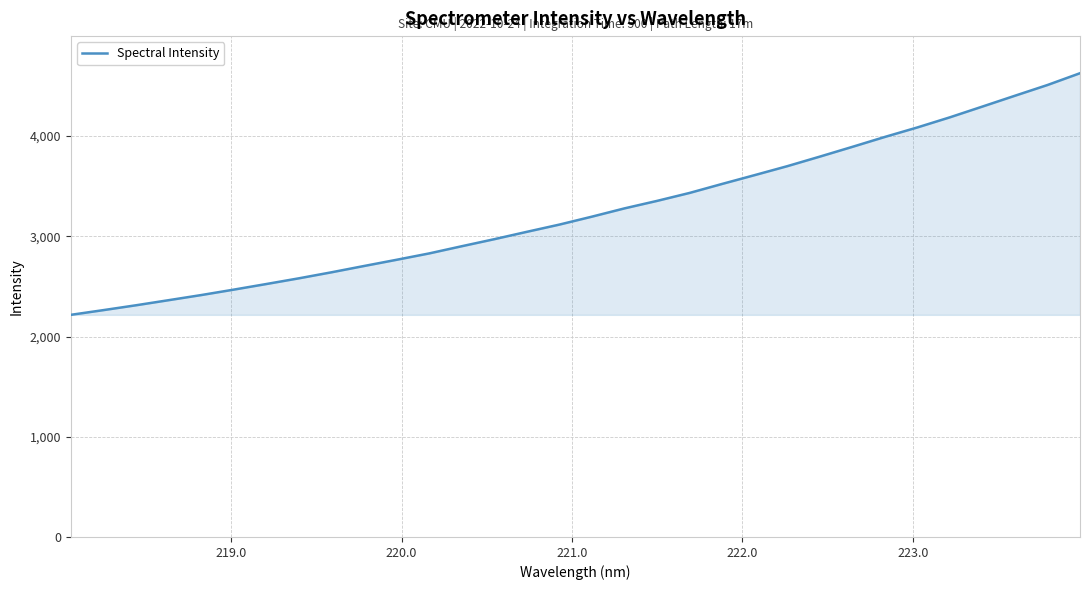

Does the chart display data point markers on the line(s)?

No